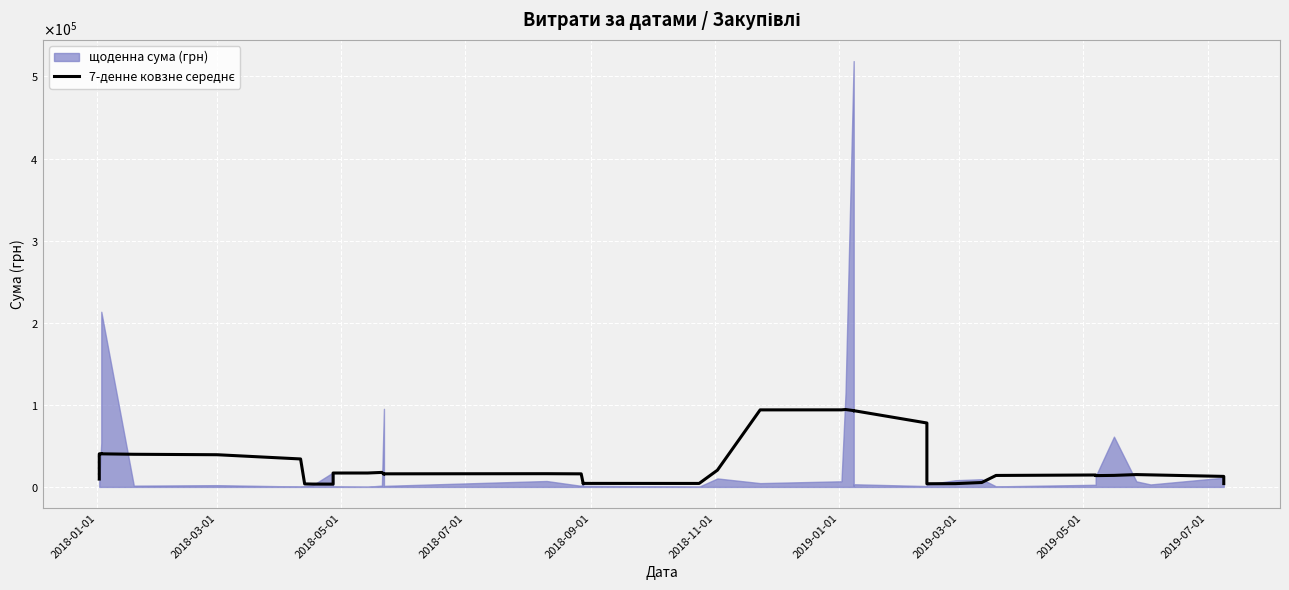

True or false: there are more than 2 points higher than both neighbors.

True